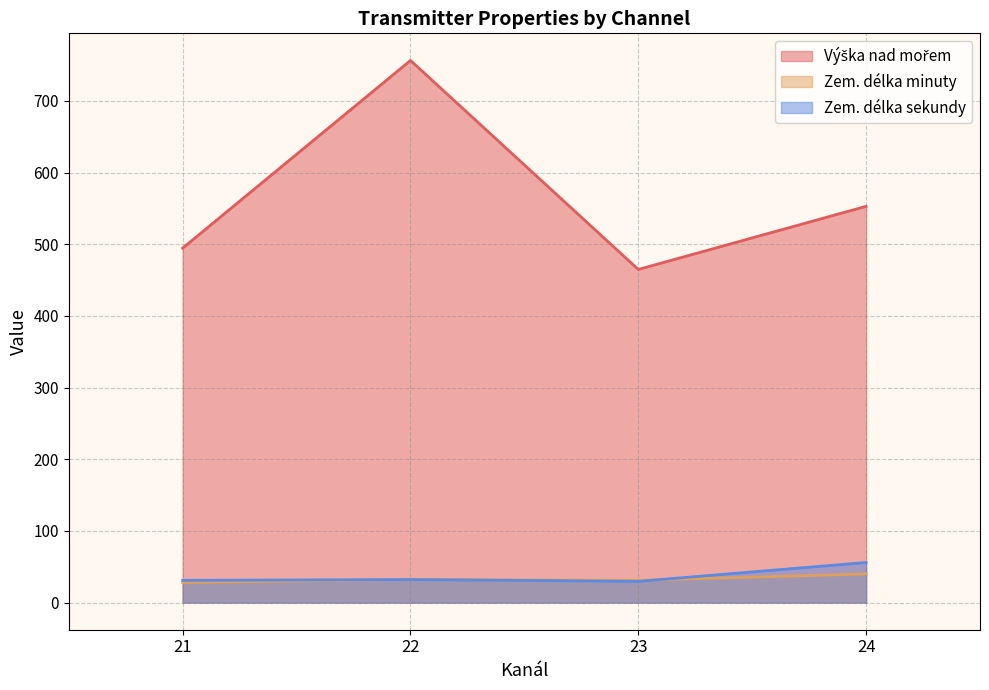

Which category has the lowest value across all series?

21